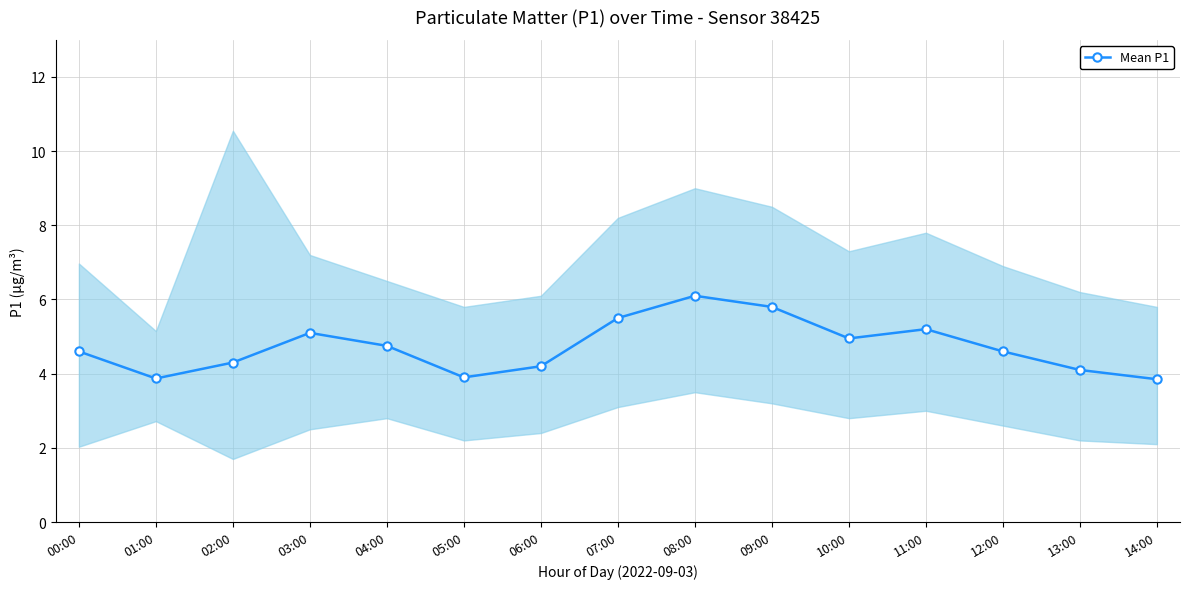

What is the label of the 9th point from the left?

08:00